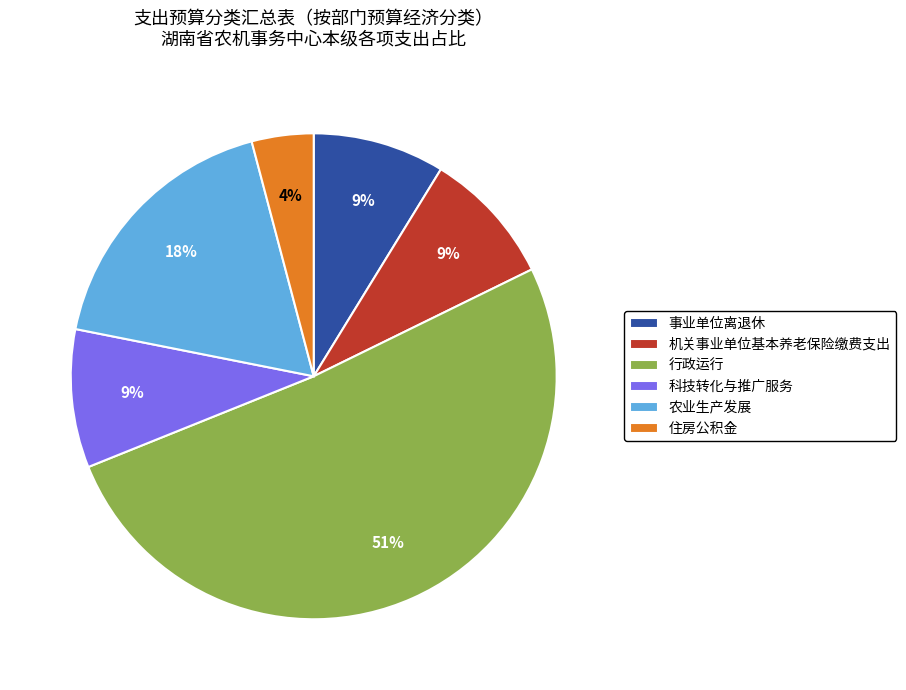

What is the ratio of the value at 机关事业单位基本养老保险缴费支出 to the value at 行政运行?

0.2